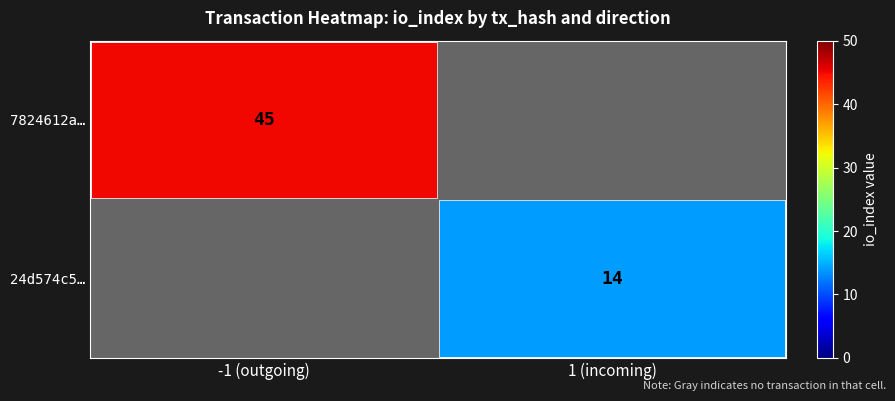

Which has a higher value, 1 (incoming) or -1 (outgoing)?

-1 (outgoing)